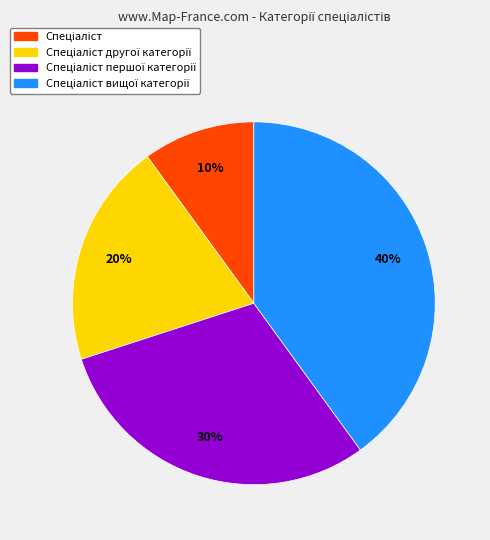

How many slices are in this pie chart?

4